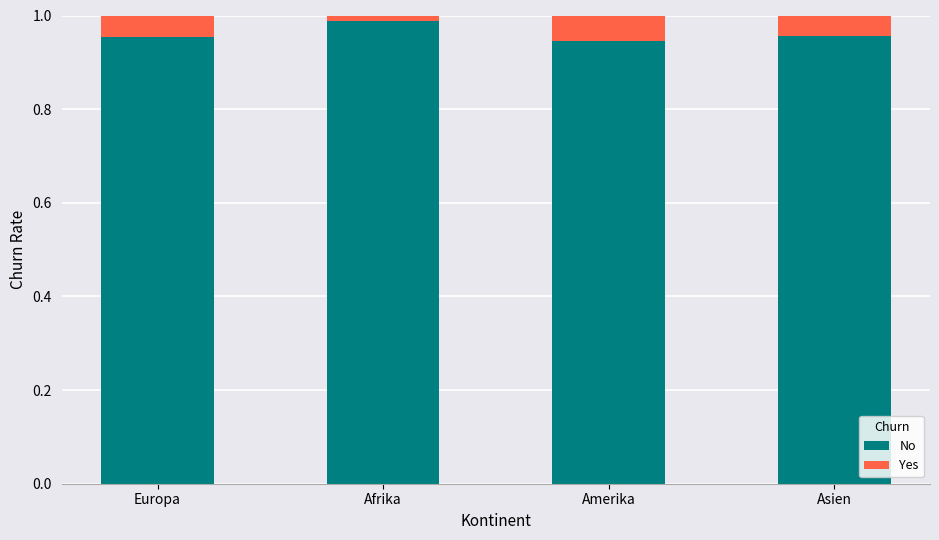

How many distinct data groups are displayed?

2